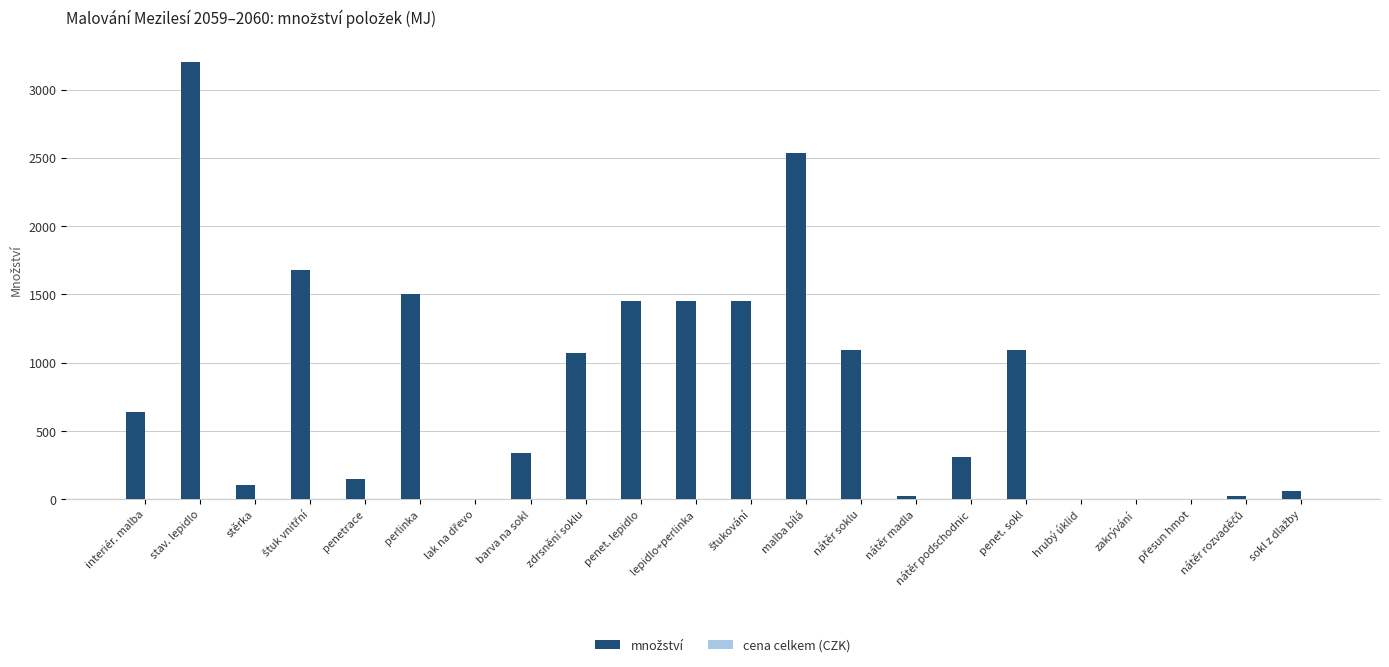

What value does the data have at barva na sokl?

340